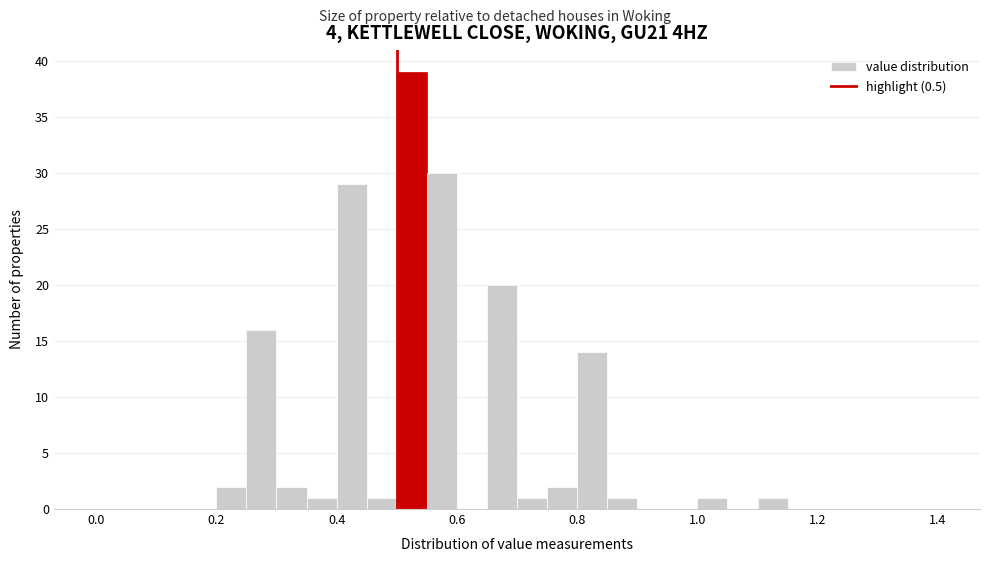

Read against the x-axis, roughly where is the centre of the tallest bar?

0.52